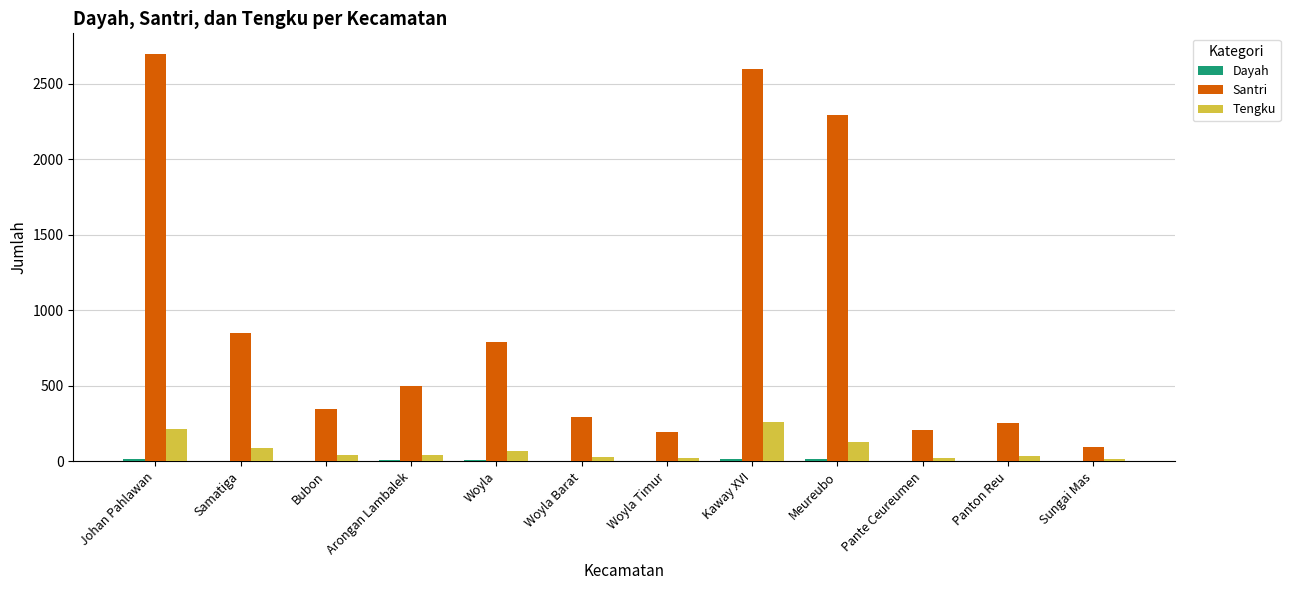

Count the number of categories in the chart.

12